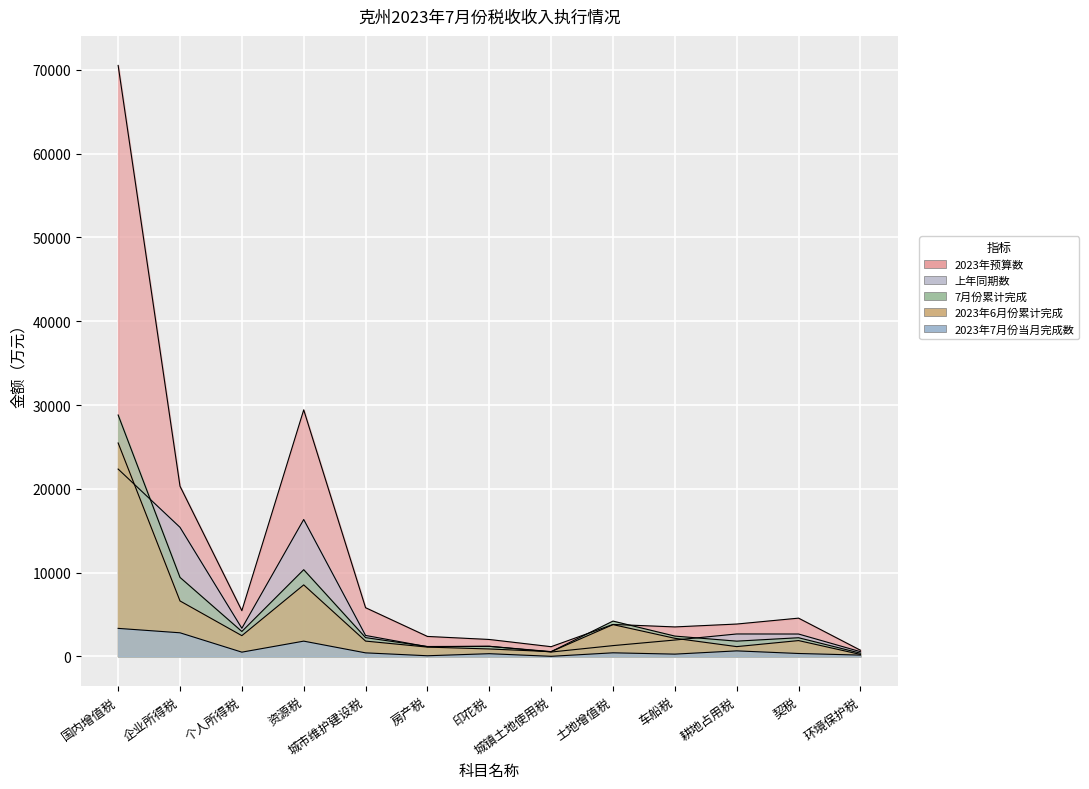

List the labels in order of 7月份累计完成 value, largest first.

国内增值税, 资源税, 企业所得税, 土地增值税, 个人所得税, 车船税, 城市维护建设税, 契税, 耕地占用税, 印花税, 房产税, 城镇土地使用税, 环境保护税